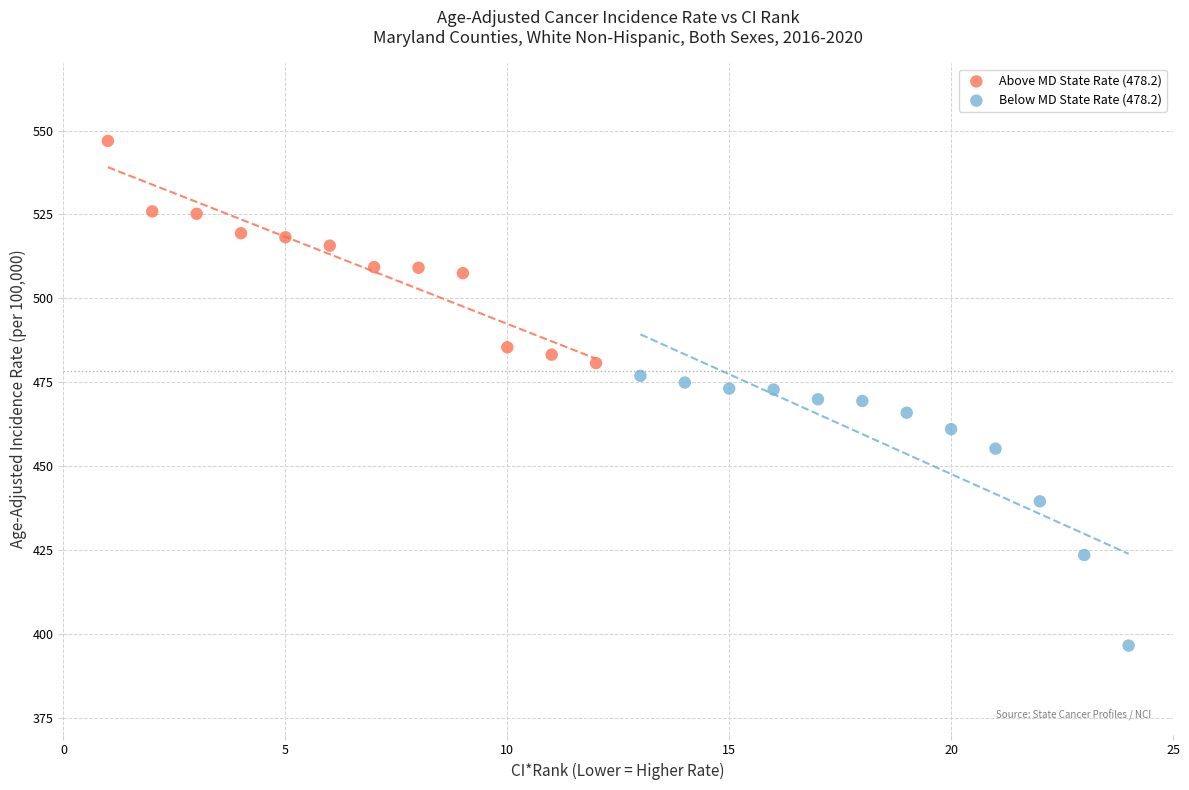

What are all the series names shown in the legend?

Above MD State Rate (478.2), Below MD State Rate (478.2)